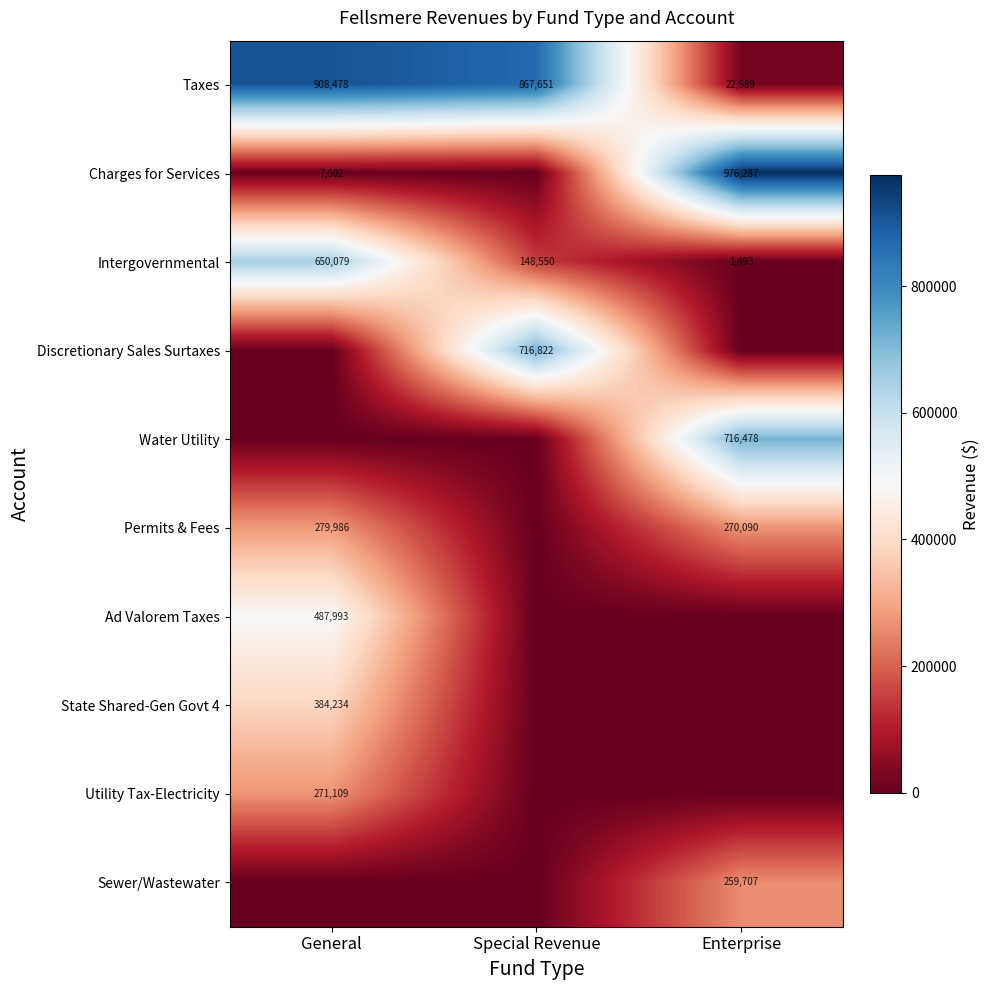

Count the Intergovernmental values in the range 1493 to 650079.

3